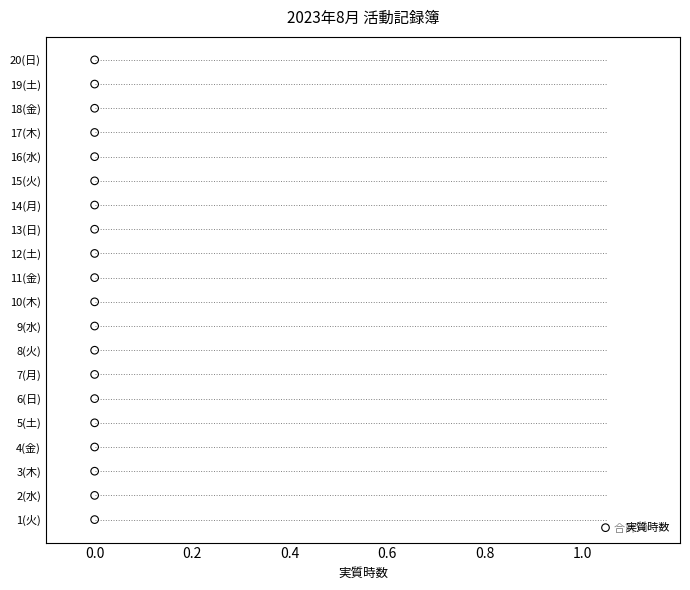

Which has a higher value, 7 or 0.2?

7